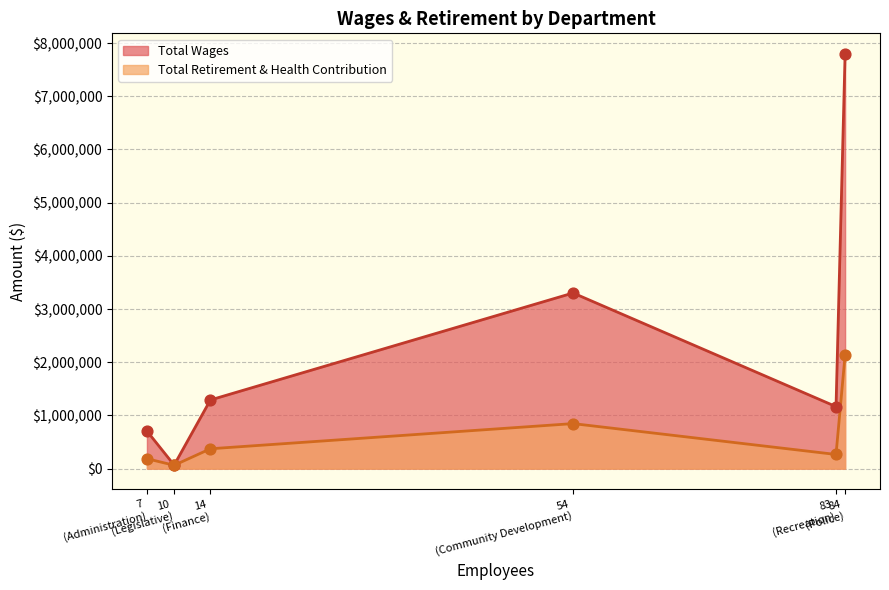

Which series has the widest spread of Y values?

Total Wages